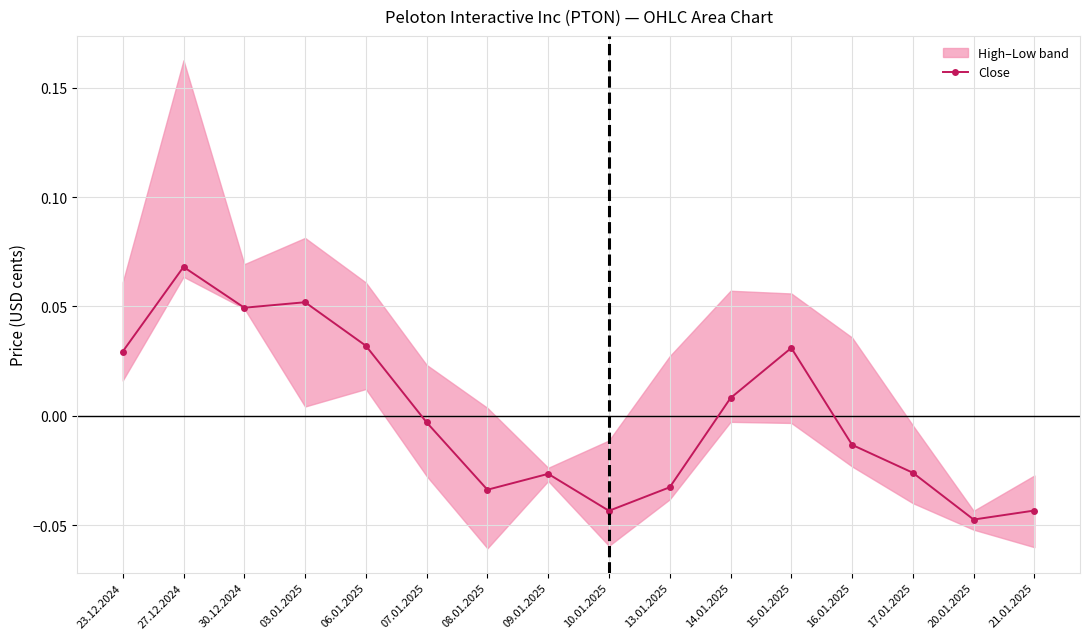

List the labels in order of value, largest first.

27.12.2024, 03.01.2025, 30.12.2024, 06.01.2025, 15.01.2025, 23.12.2024, 14.01.2025, 07.01.2025, 16.01.2025, 17.01.2025, 09.01.2025, 13.01.2025, 08.01.2025, 21.01.2025, 10.01.2025, 20.01.2025